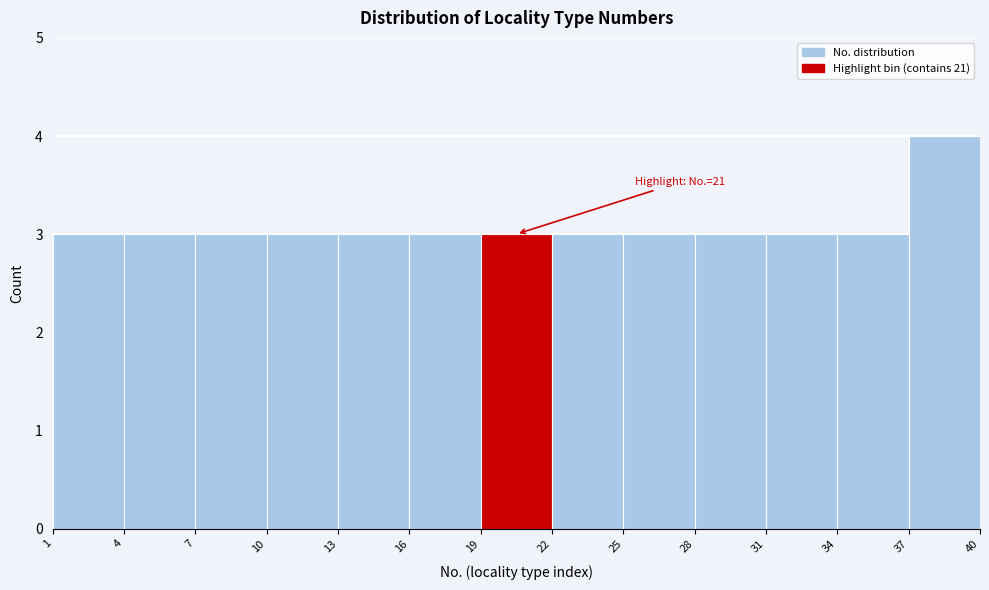

Which range on the x-axis has the tallest bar?

37 to 40